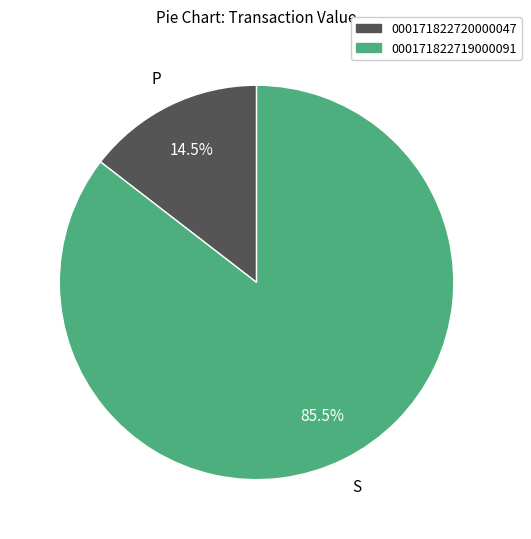

How many slices are in this pie chart?

2